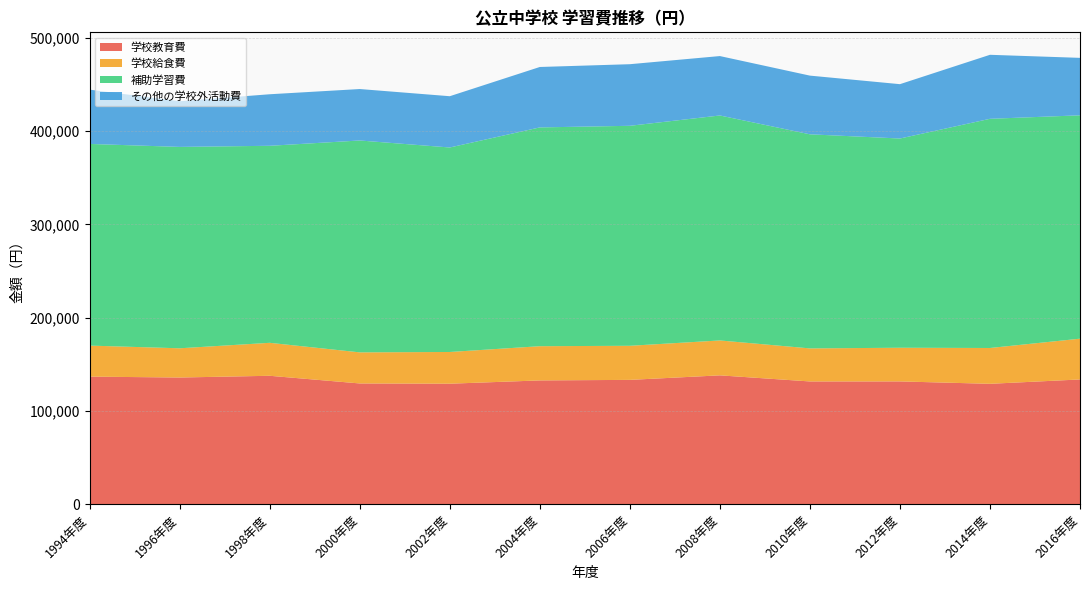

Reading left to right, transcribe all the data shown in this chart.

学校教育費: 136668	135717	137581	129353	129082	132603	133183	138042	131501	131534	128964	133640
学校給食費: 33278	31348	35353	33339	34015	36701	36563	37430	35448	36114	38422	43730
補助学習費: 216297	215986	211314	227248	219328	234658	235941	241288	229612	224409	245804	239564
その他の学校外活動費: 58222	49009	55274	55178	54993	64811	66065	63721	62950	58283	68651	61620